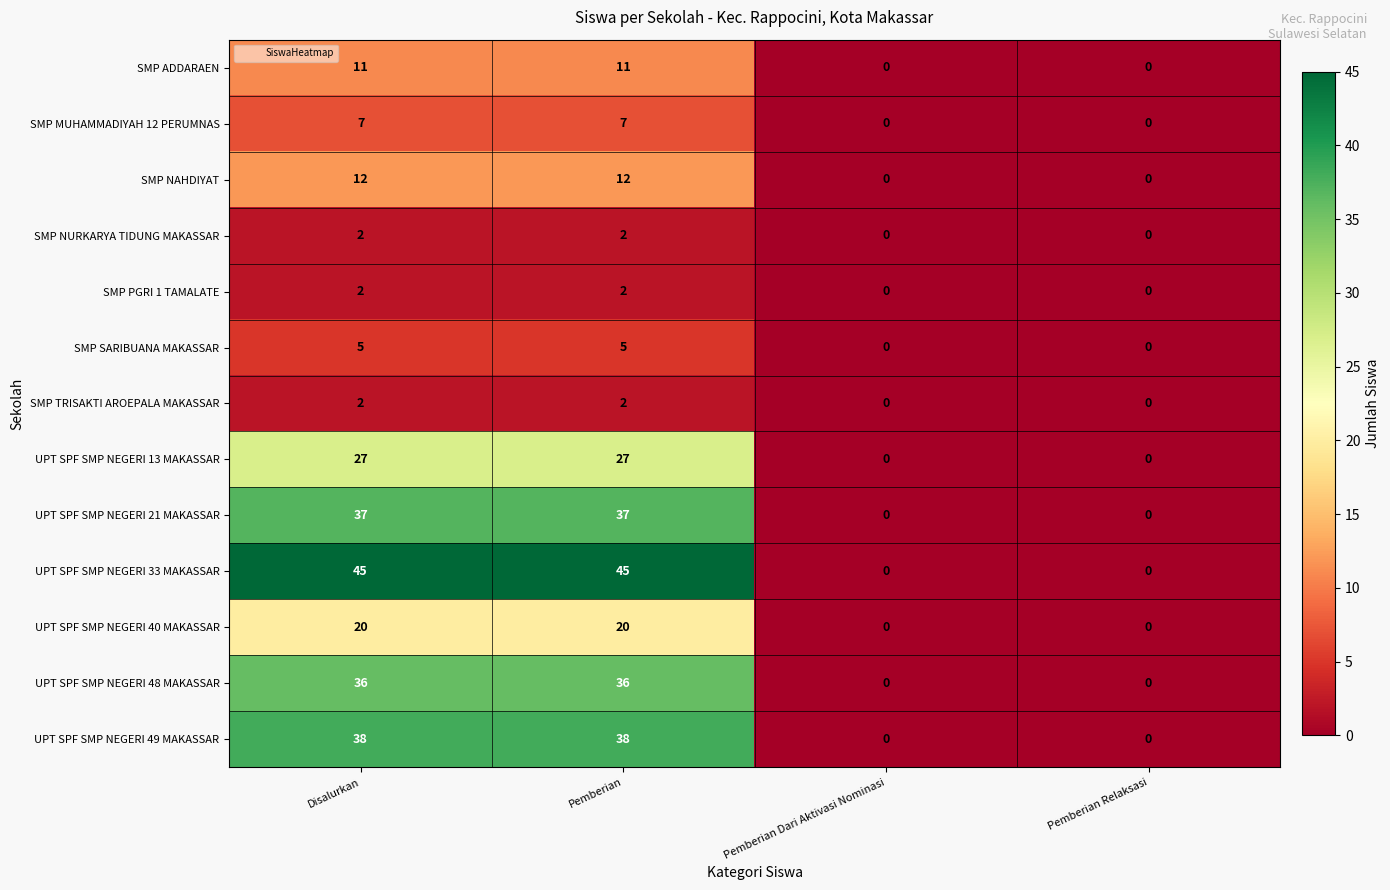

How many positive values does the UPT SPF SMP NEGERI 40 MAKASSAR series have?

2